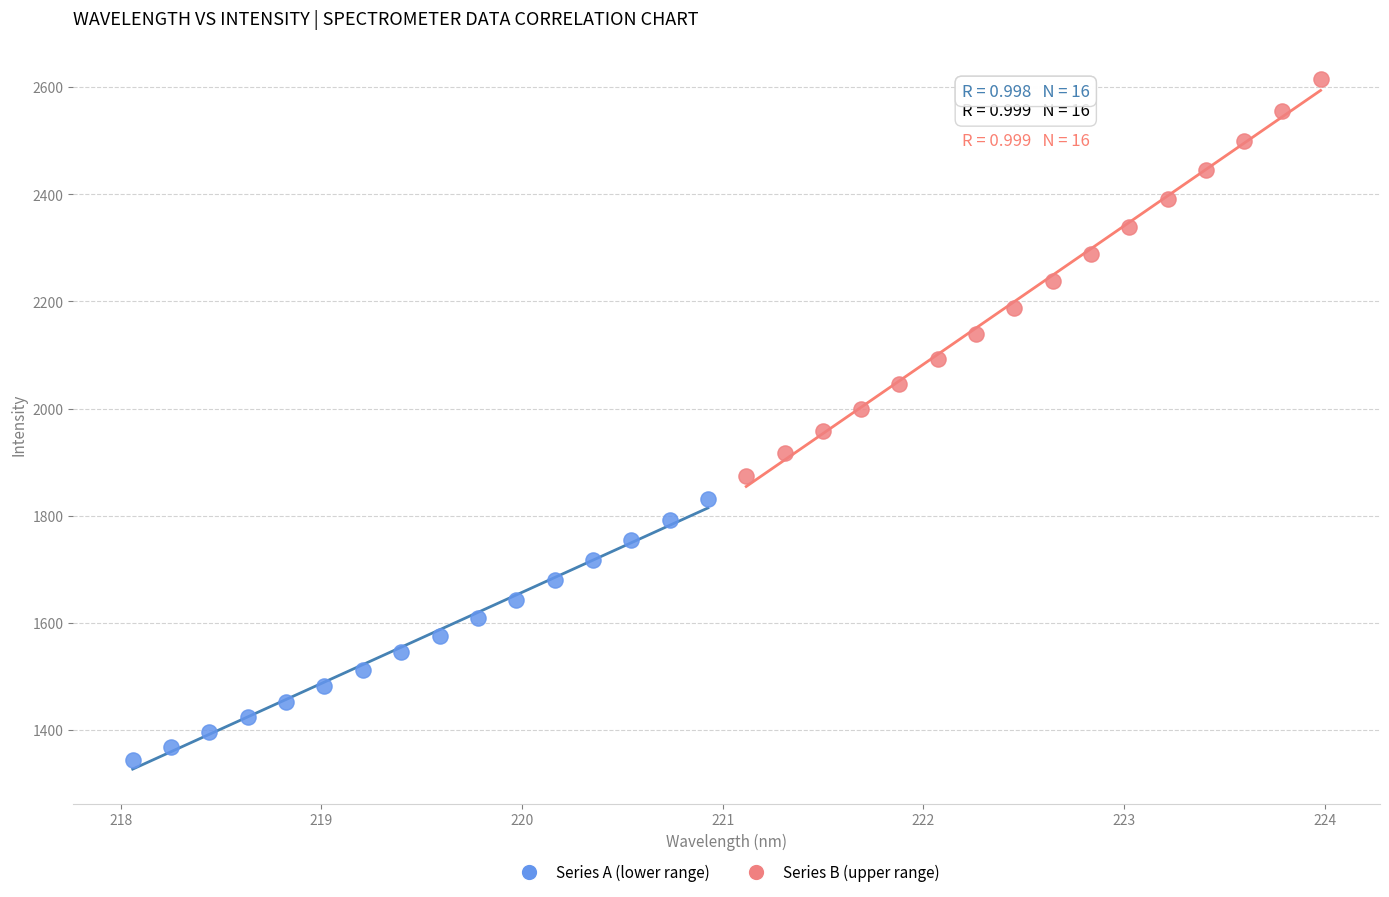

Which series has the widest spread of Y values?

Series B (upper range)